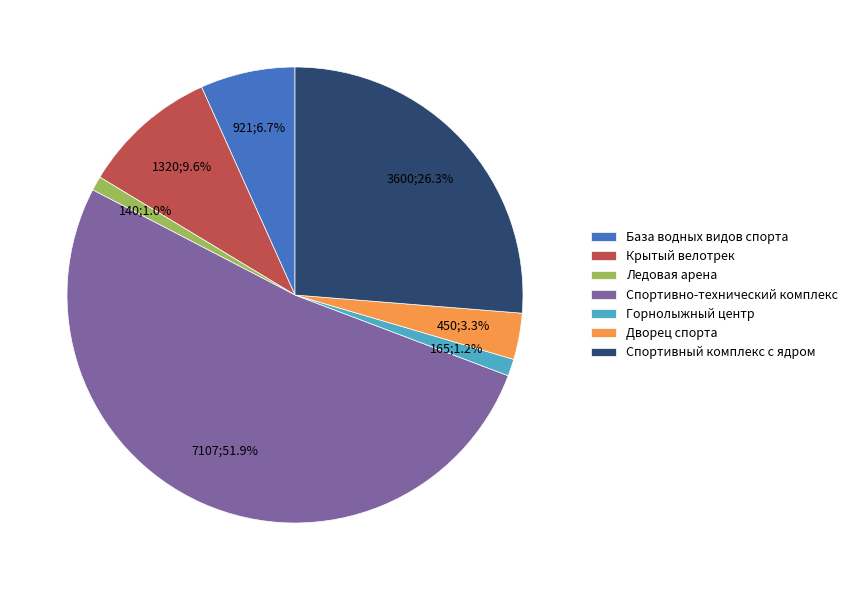

What is the majority slice?

Спортивно-технический комплекс